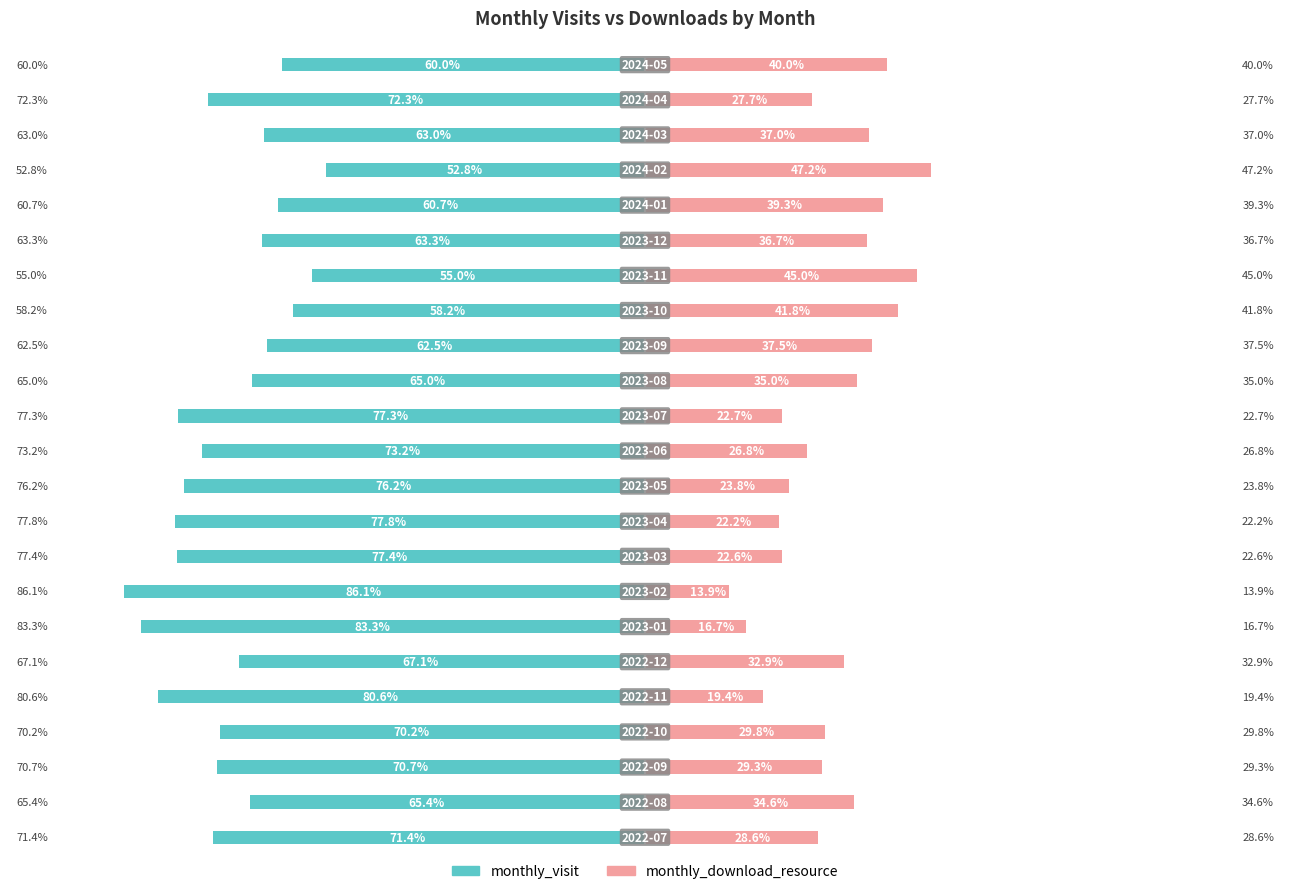

What are all the series names shown in the legend?

monthly_visit, monthly_download_resource